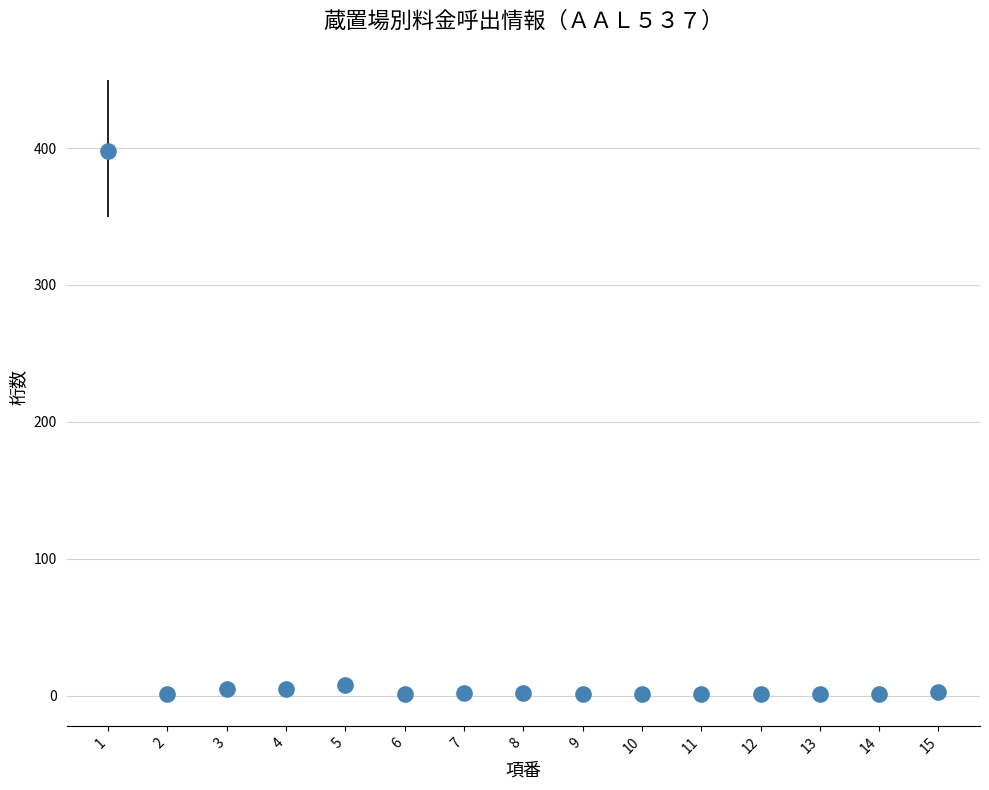

What is the maximum value shown in the chart?

398